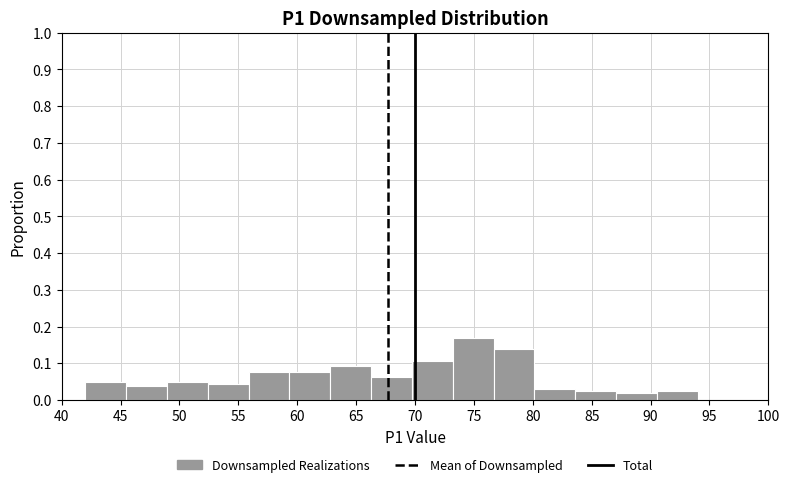

Reading left to right, list every bar in this chart as the range it spans on the x-axis followed by its height. Neither the bar edges nor the heights are printed on the chart, so give them approximately, as read against the axes.

42.0 to 45.5: 0.05
45.5 to 49.0: 0.04
49.0 to 52.5: 0.05
52.5 to 56.0: 0.04
56.0 to 59.5: 0.08
59.5 to 63.0: 0.08
63.0 to 66.5: 0.09
66.5 to 69.5: 0.06
69.5 to 73.0: 0.11
73.0 to 76.5: 0.17
76.5 to 80.0: 0.14
80.0 to 83.5: 0.03
83.5 to 87.0: 0.03
87.0 to 90.5: 0.02
90.5 to 94.0: 0.03